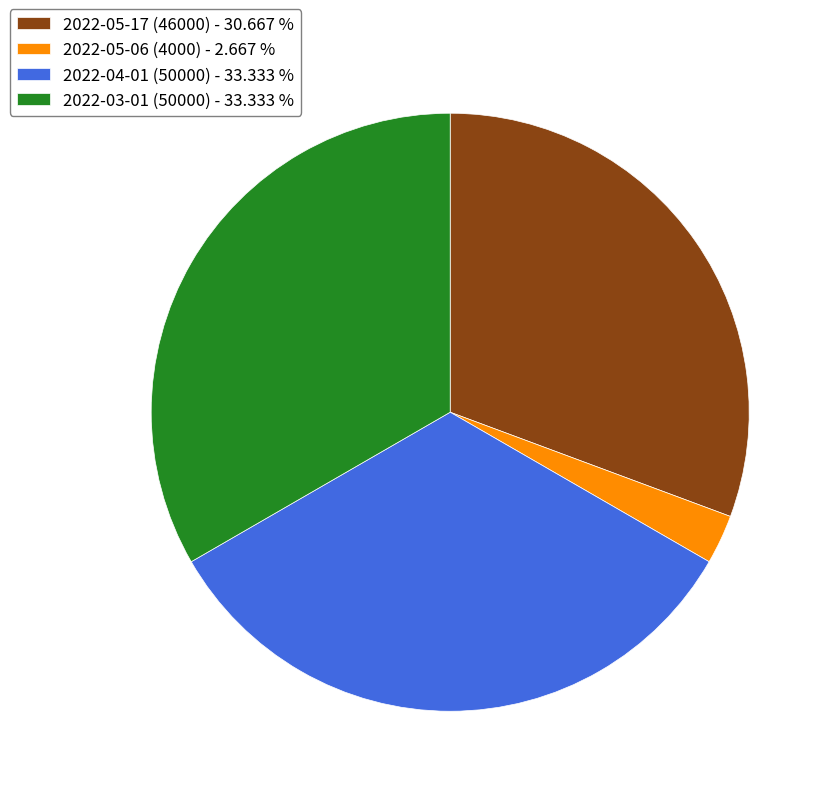

Is there any slice that represents more than half of the pie?

No